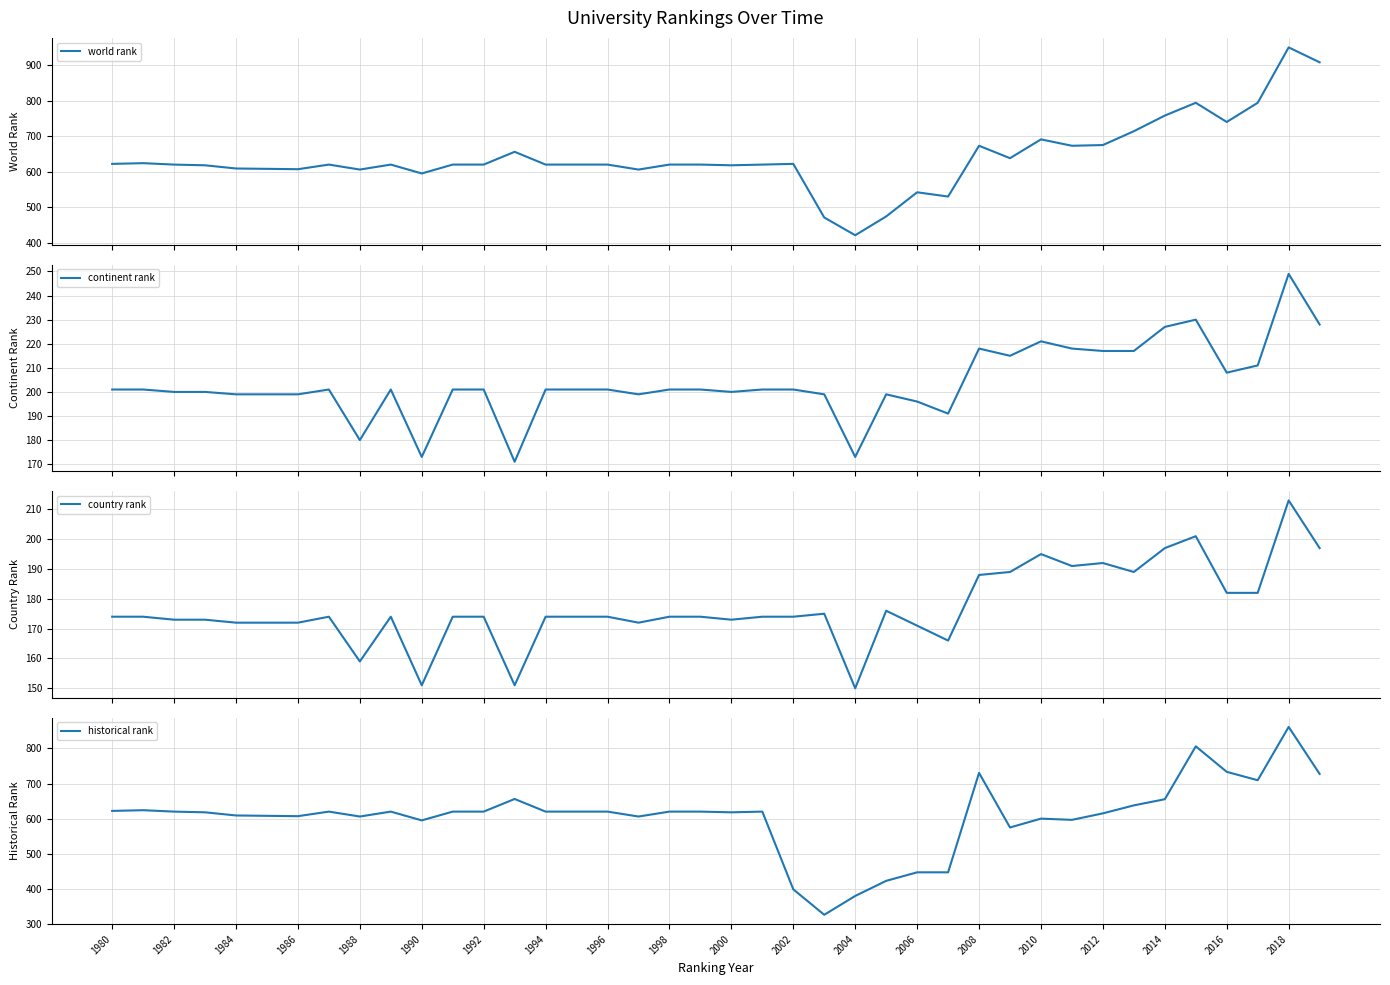

Which series has the largest total across all categories?

world rank